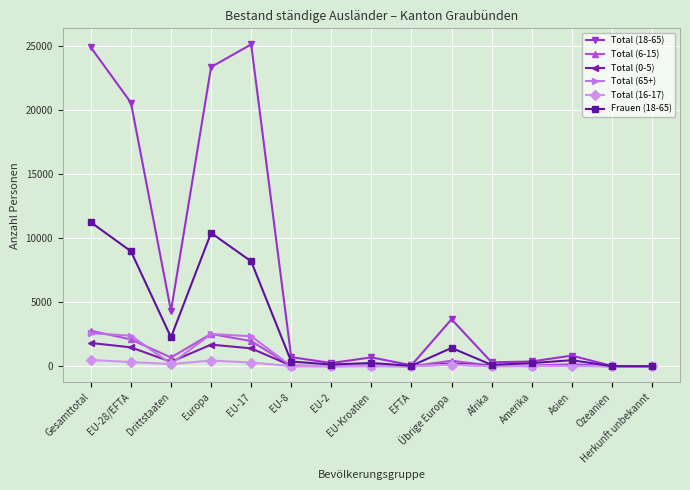

What is the label of the 4th point from the left?

Europa